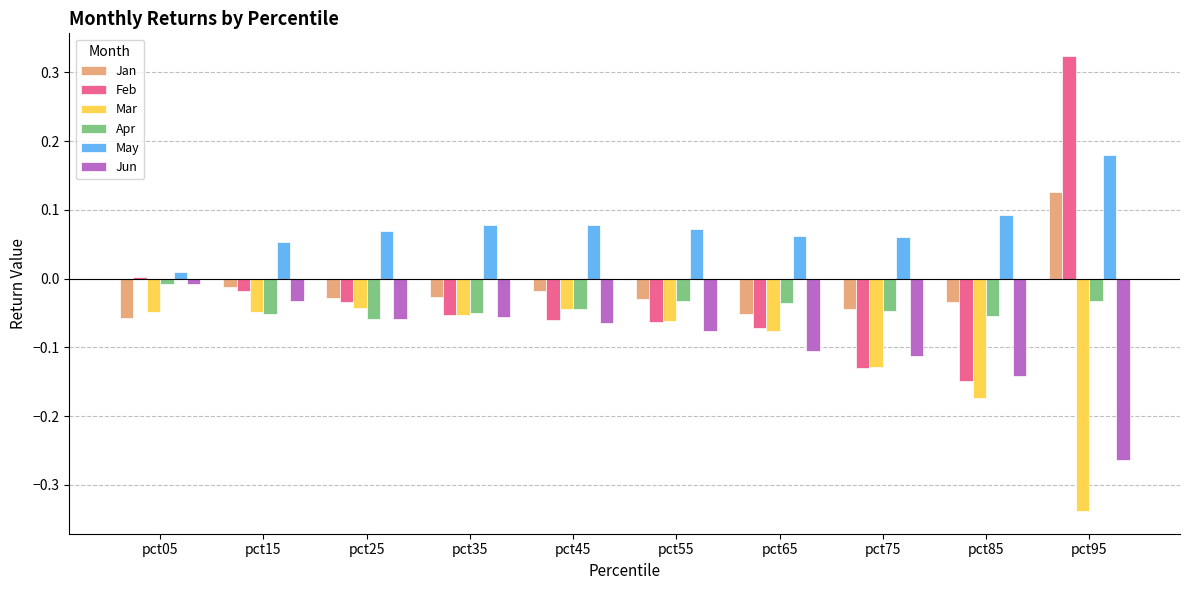

Which series has the largest range (max minus min)?

Feb